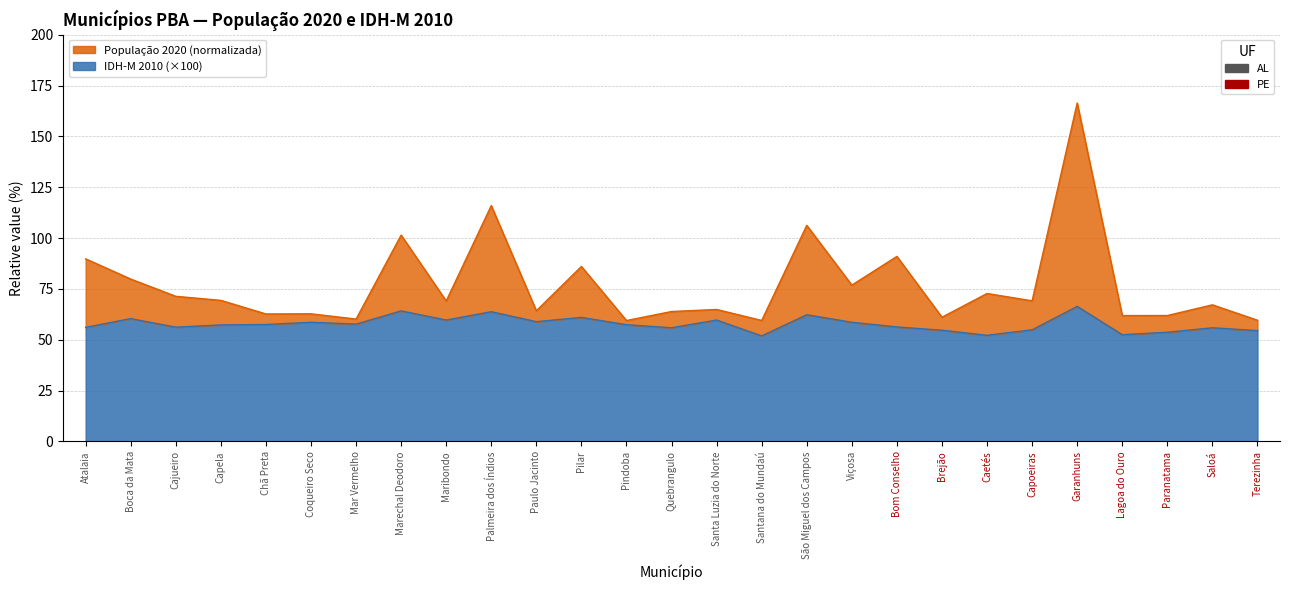

What is the sum of all População 2020 values?

2074.9